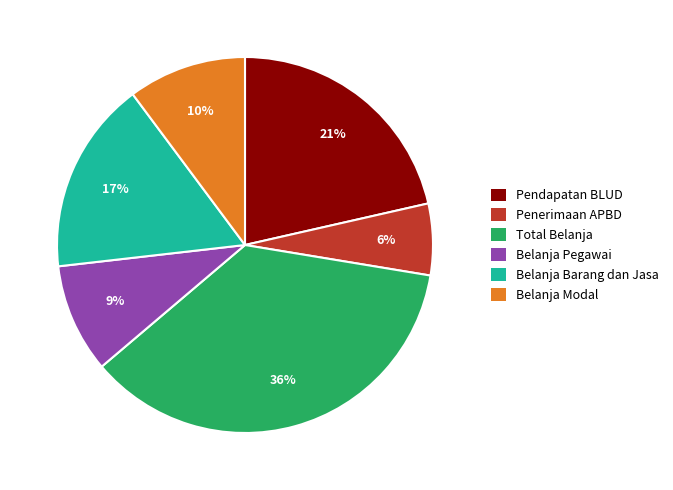

Does Belanja Barang dan Jasa account for over 50% of the chart?

No